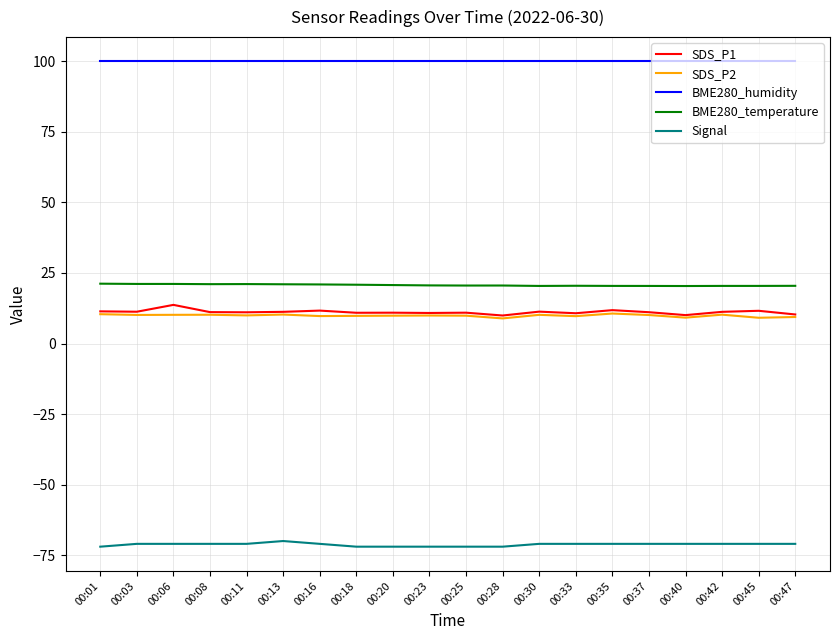

Is the value of BME280_humidity at 00:13 greater than the value of SDS_P2 at 00:37?

Yes